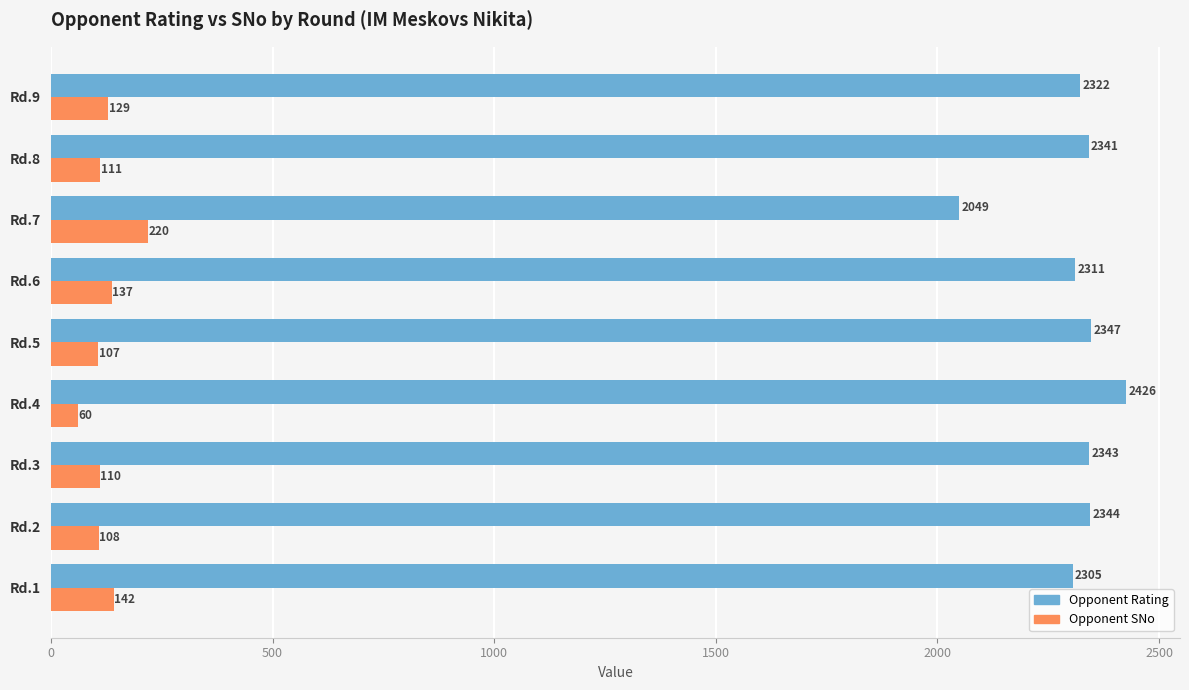

At which category is the sum across all series the highest?

Rd.4